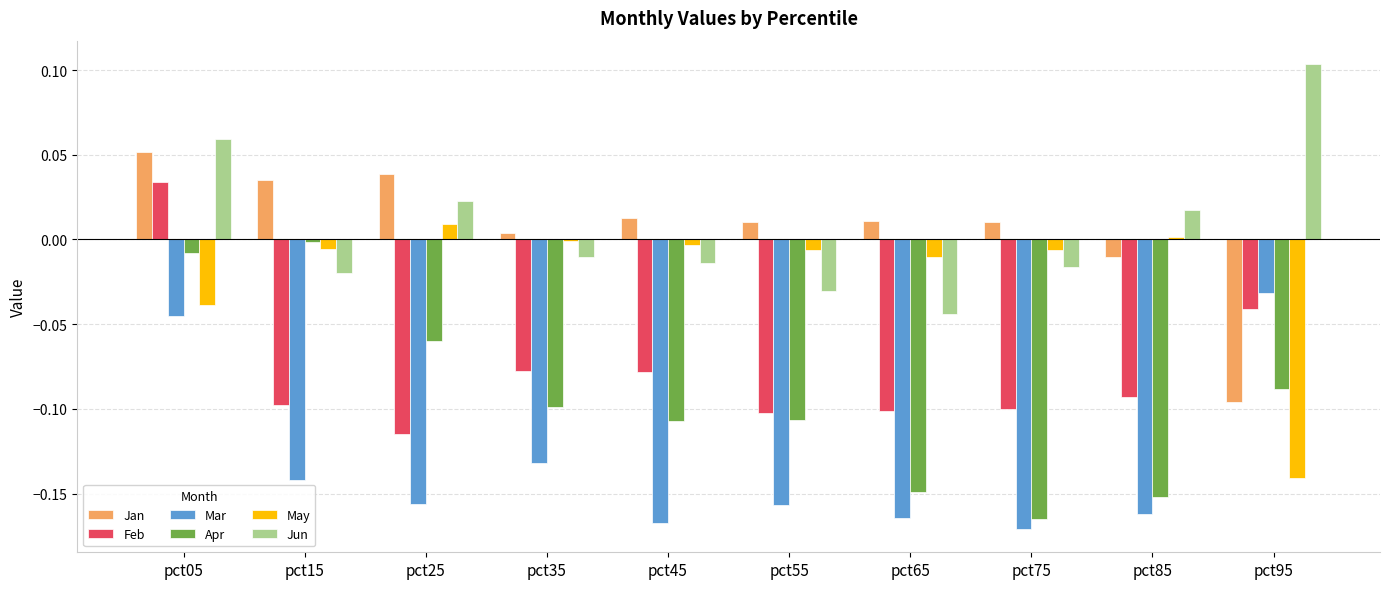

Between pct05 and pct25, which series saw the biggest shift?

Feb